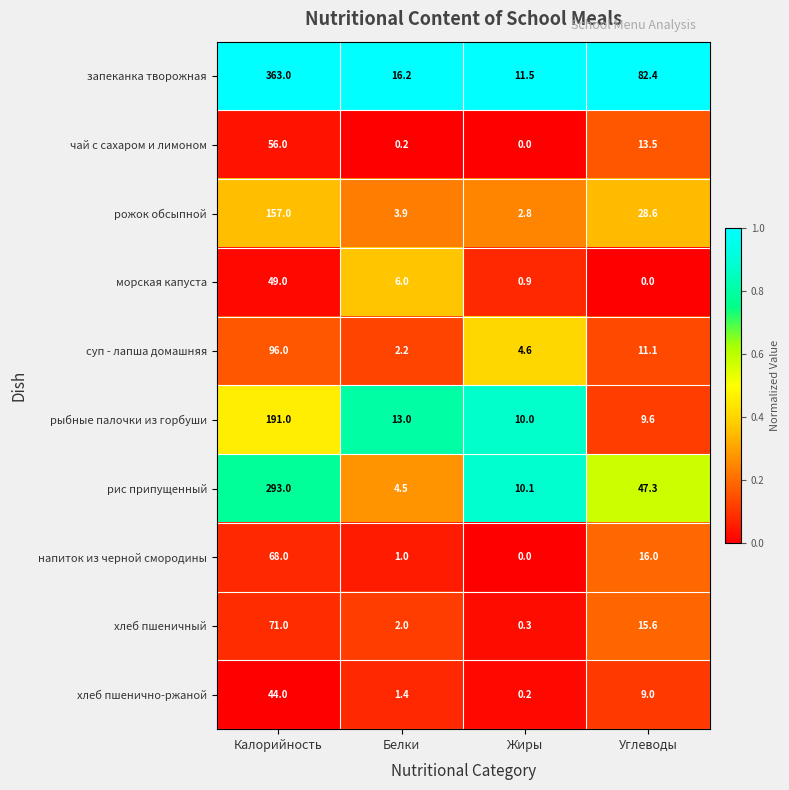

Rank the categories by рыбные палочки из горбуши value from highest to lowest.

Калорийность, Белки, Жиры, Углеводы